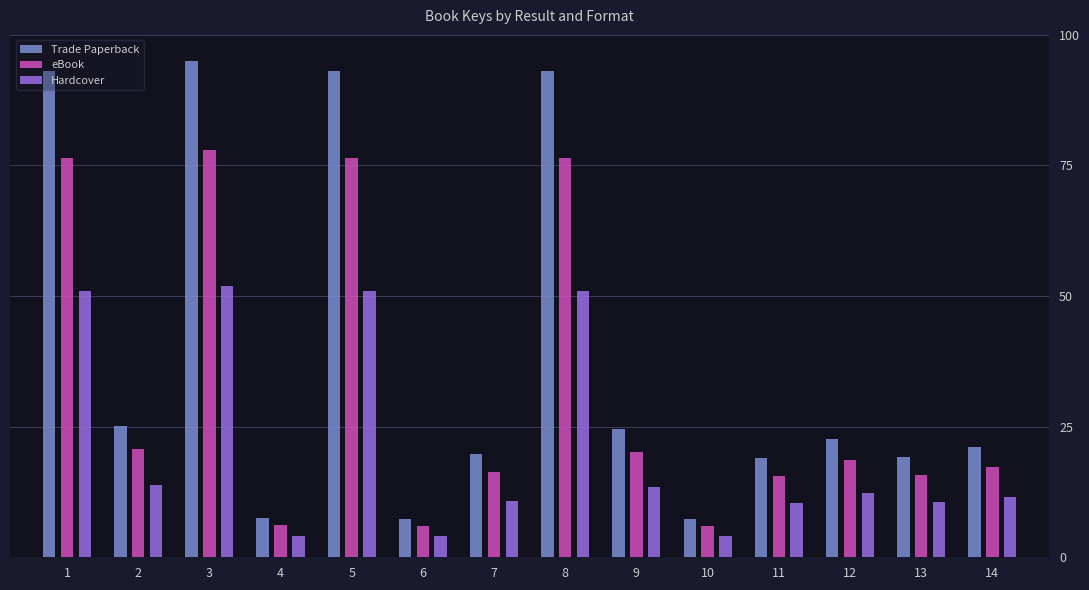

List the series in order of their overall mean, highest first.

Trade Paperback, eBook, Hardcover